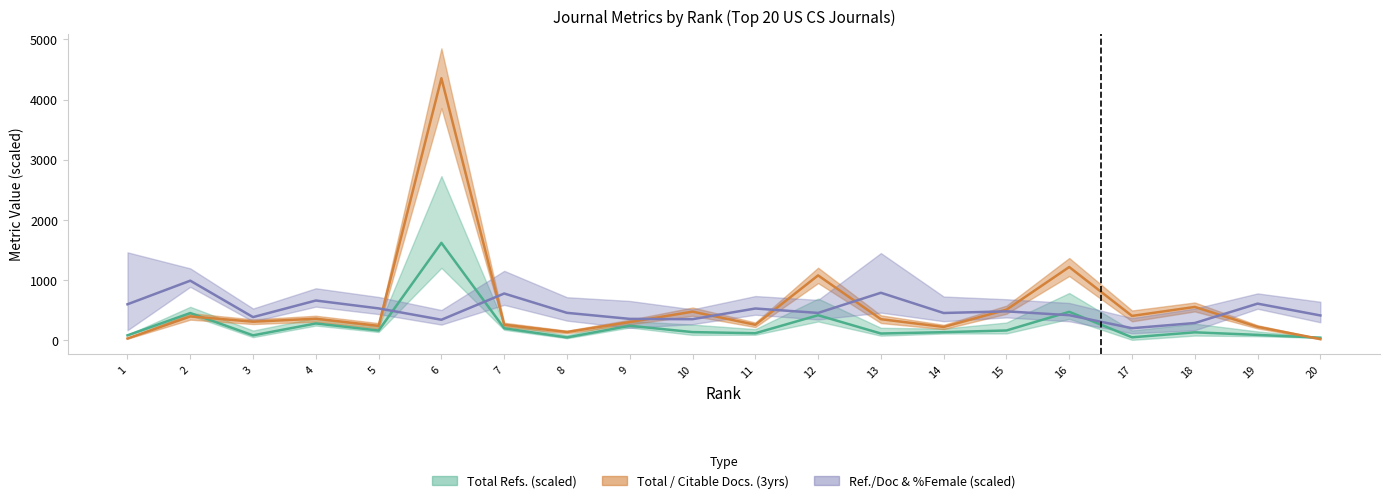

What is the greatest value displayed?

4354.7